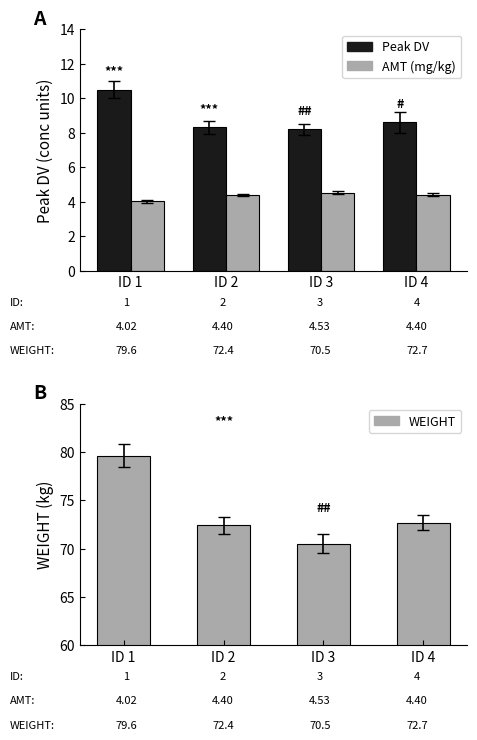

How many bars are there in total?

12